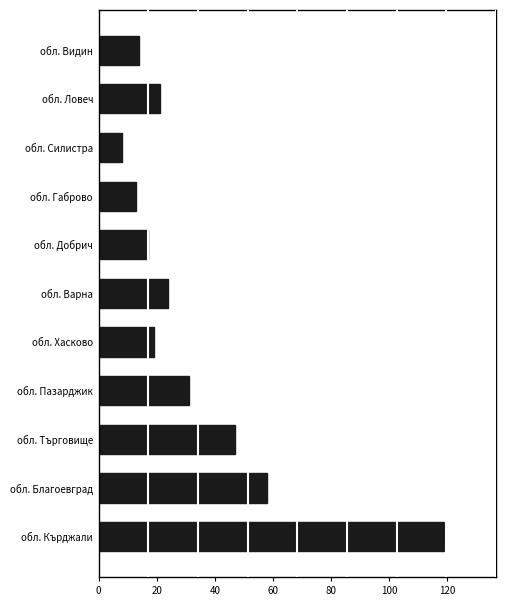

What is the minimum value shown in the chart?

8